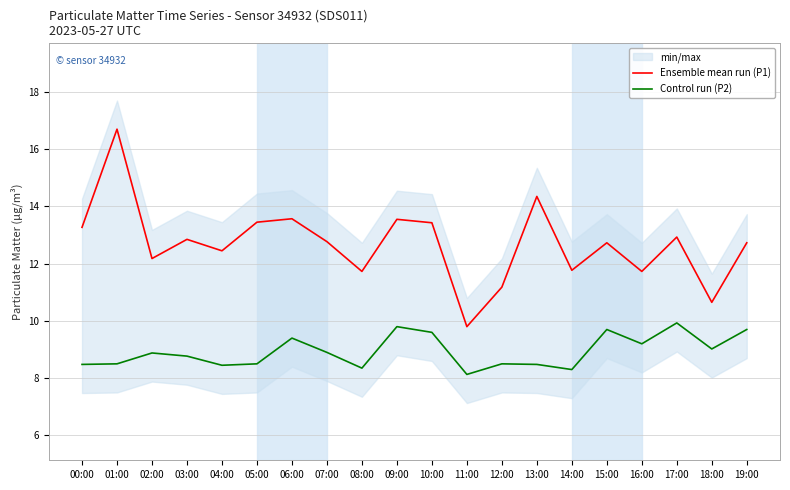

The value of Control run (P2) at 05:00 is 3.6. True or false?

False